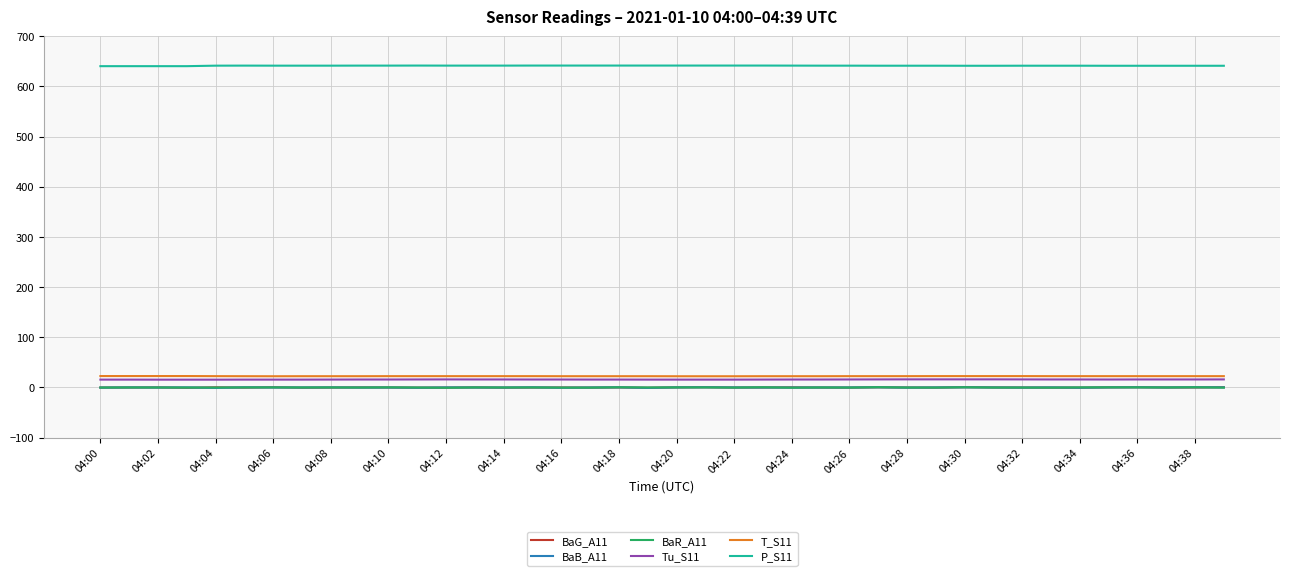

Which series has the largest total across all categories?

P_S11